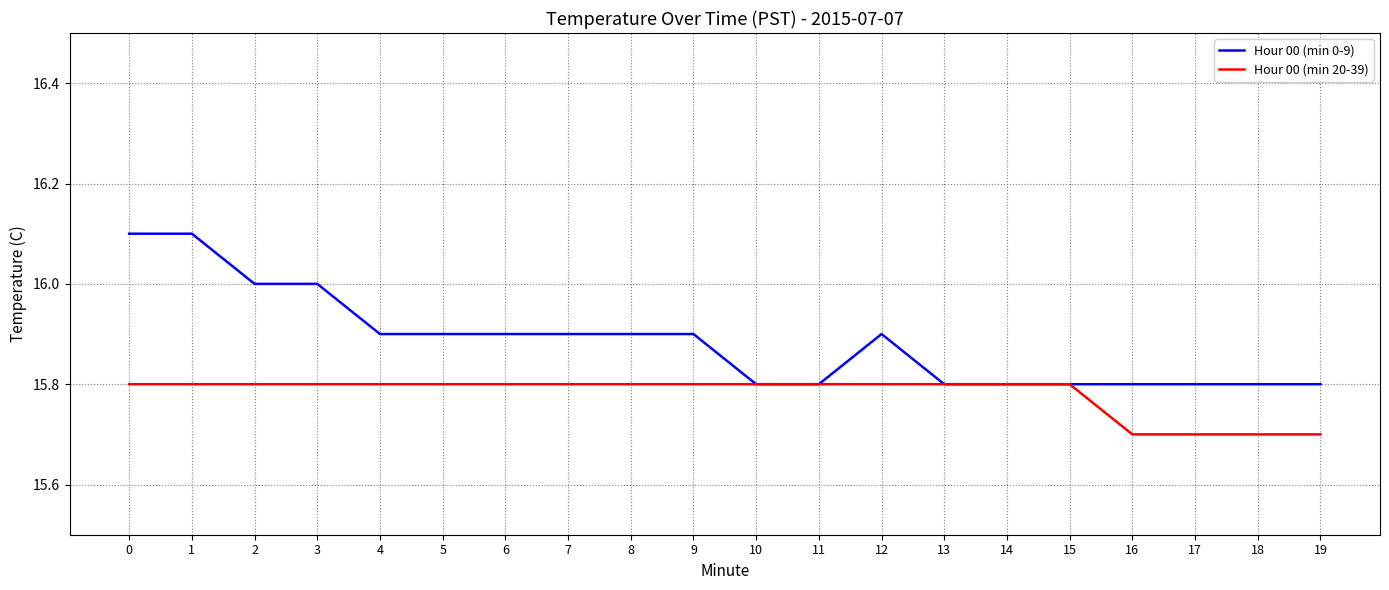

Between 0 and 3, which series saw the biggest shift?

Hour 00 (min 0-9)